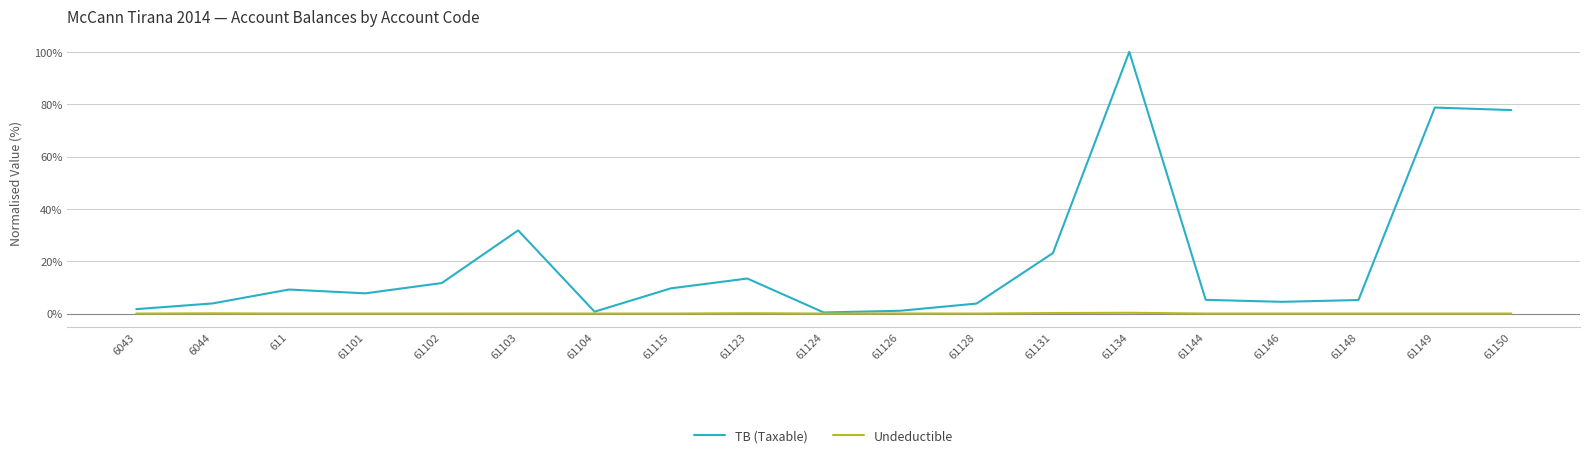

What is the difference between the highest and lowest values at 61144?

5.2